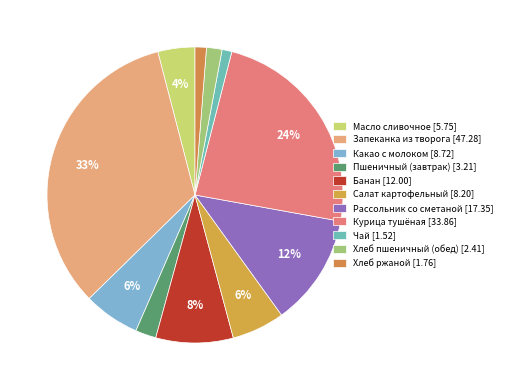

What percentage is the Хлеб пшеничный (обед) slice, to the nearest percent?

2%